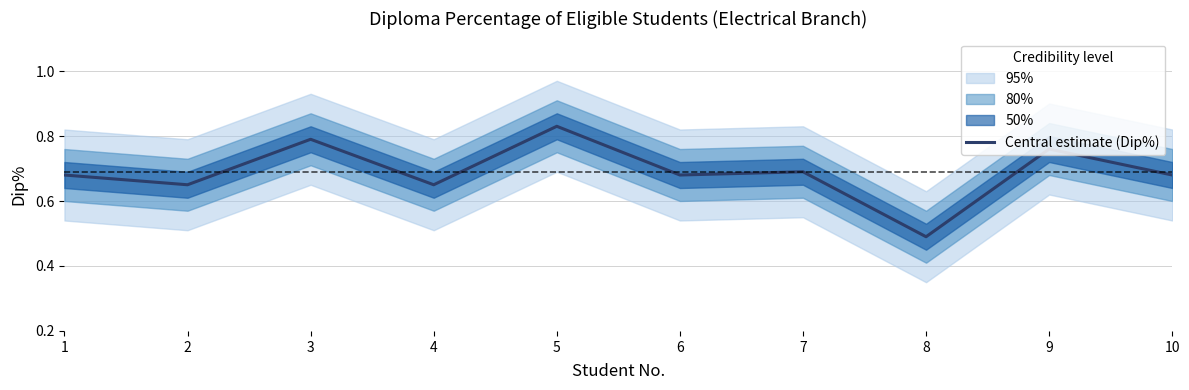

Rank the categories by value from highest to lowest.

5, 3, 9, 7, 1, 6, 10, 2, 4, 8